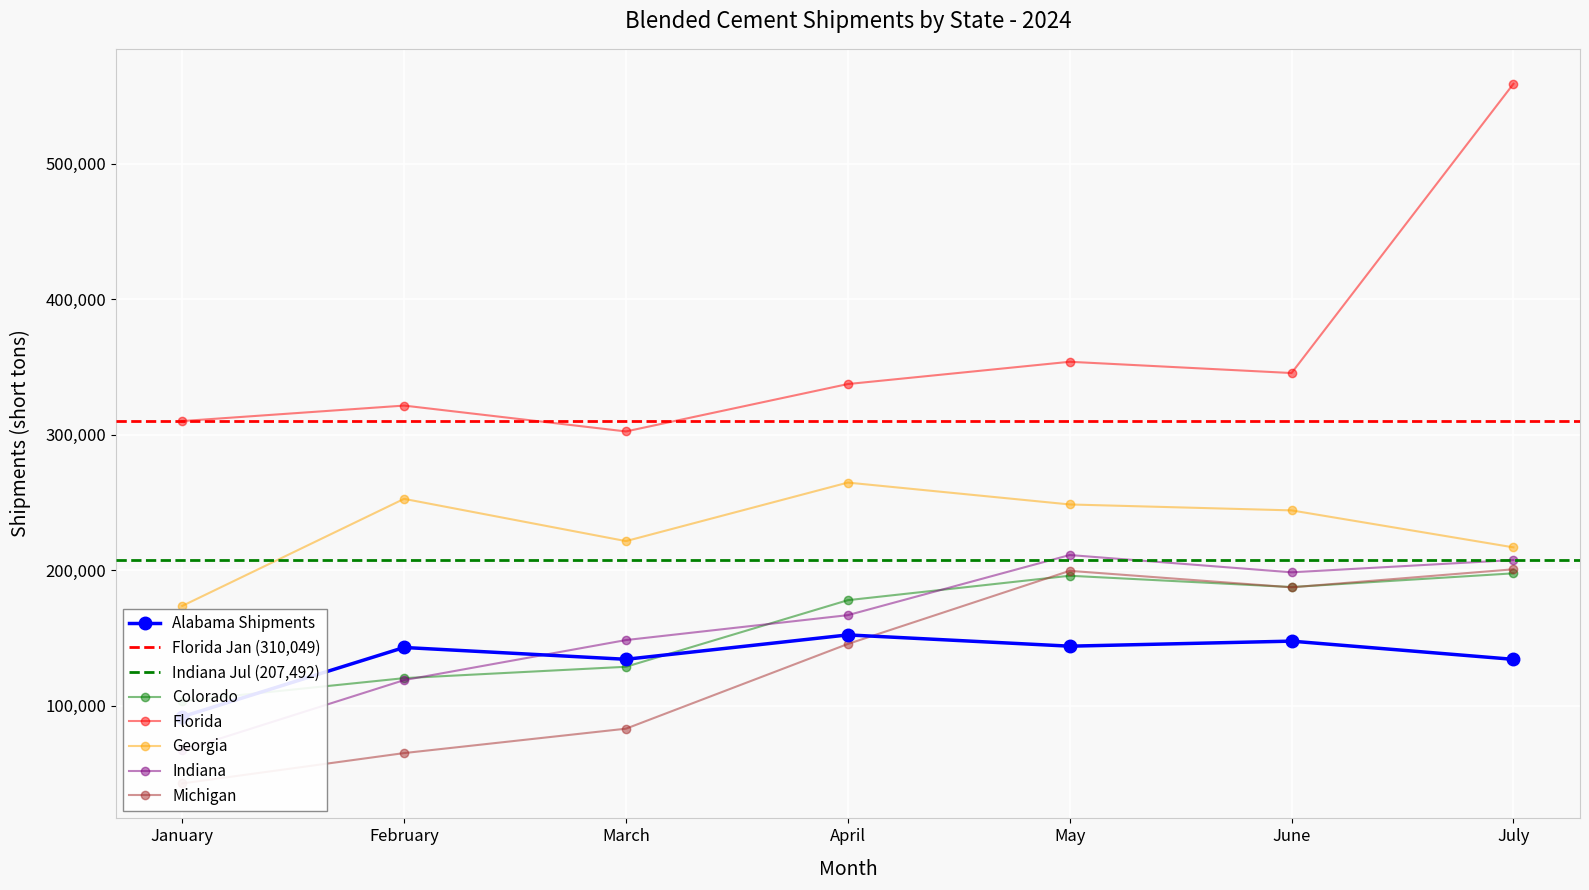

What is the value of the 4th point from the left?

152243